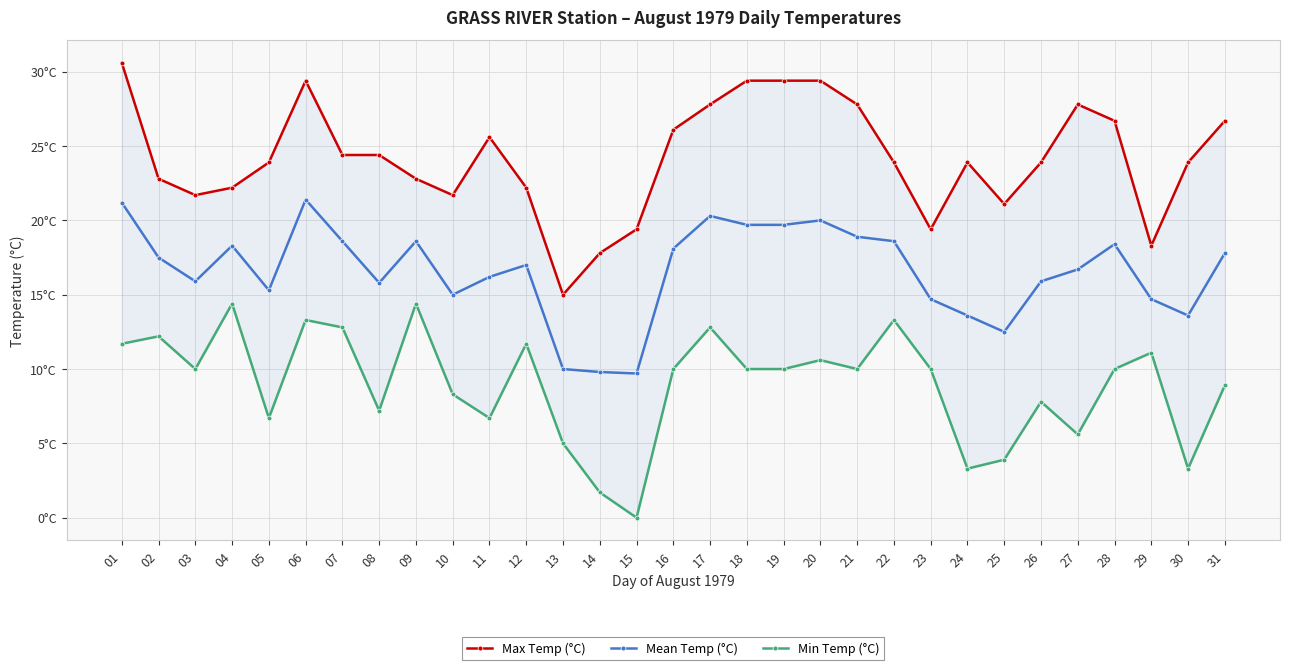

What is the difference between the second highest and second lowest values in the Mean Temp (°C) series?

11.4